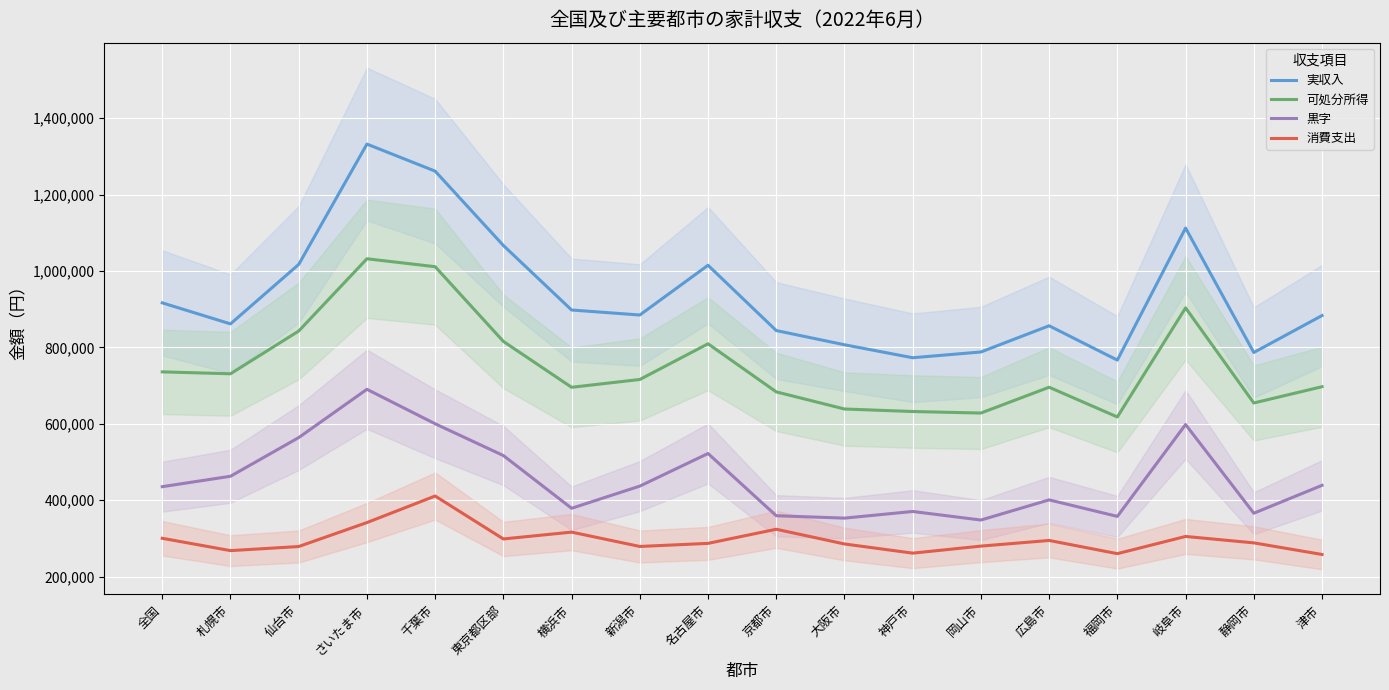

True or false: 可処分所得 and 消費支出 cross at least once.

False